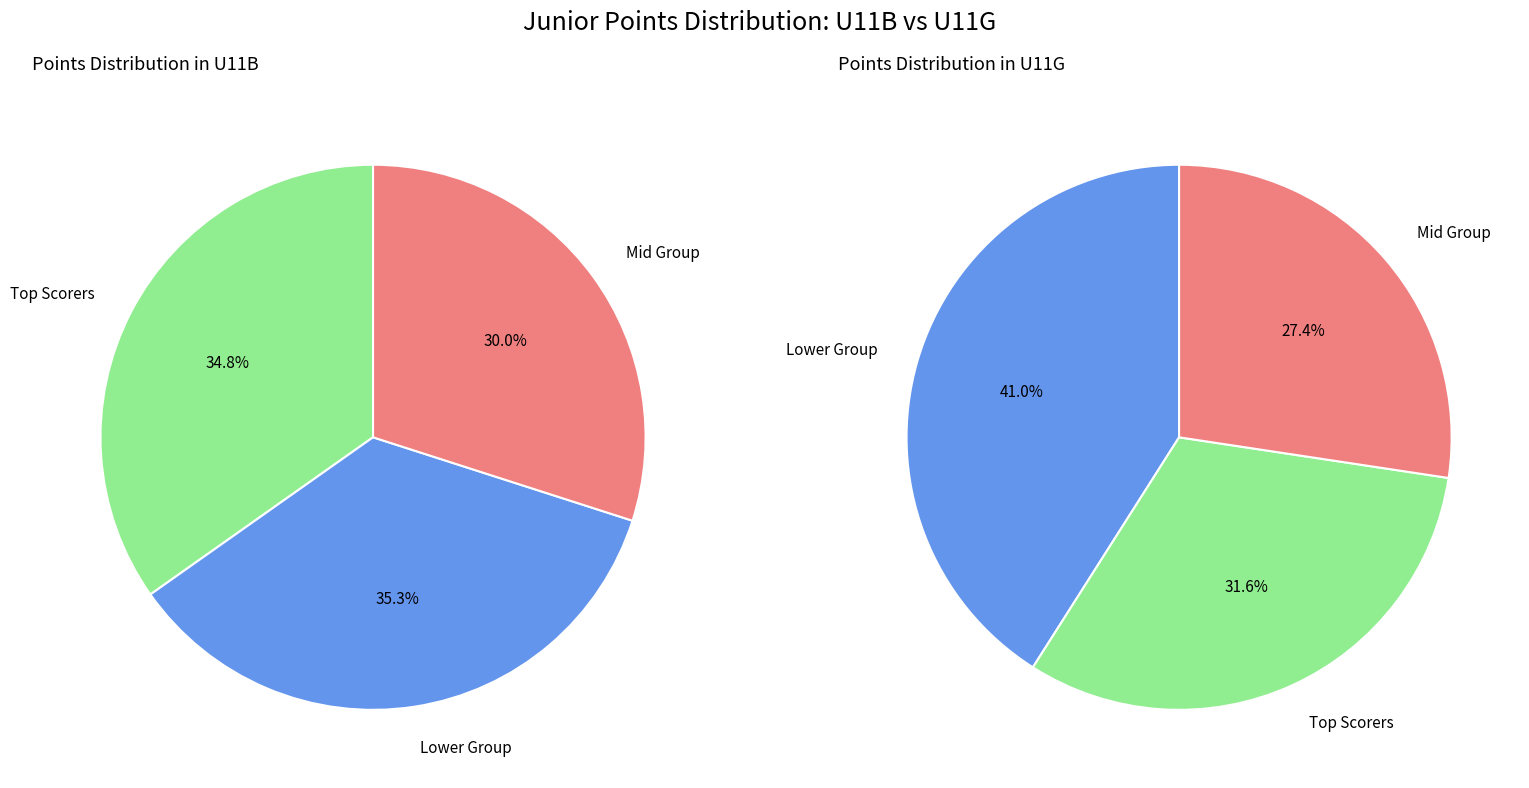

Does Charlie Woodward account for over 50% of the chart?

No